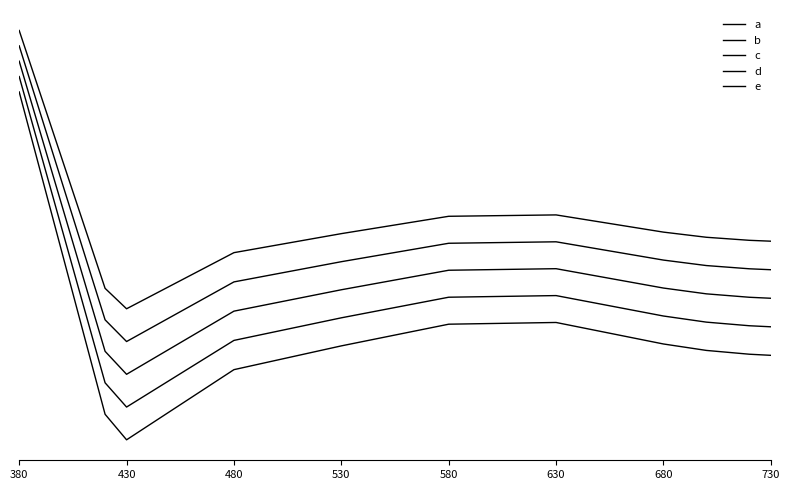

True or false: a and b cross at least once.

False